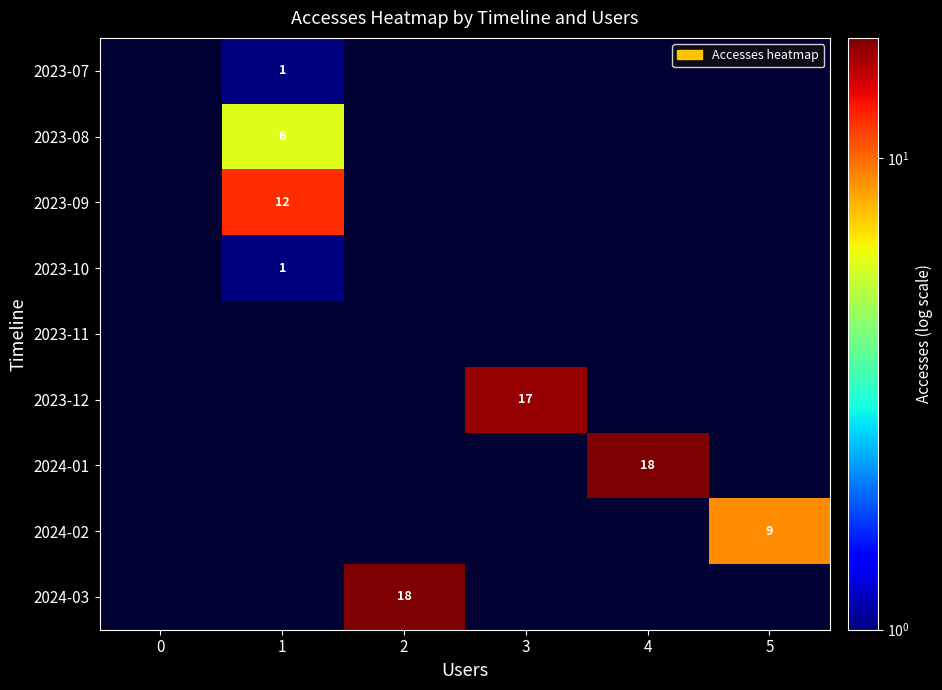

What is the maximum value shown in the chart?

18.0